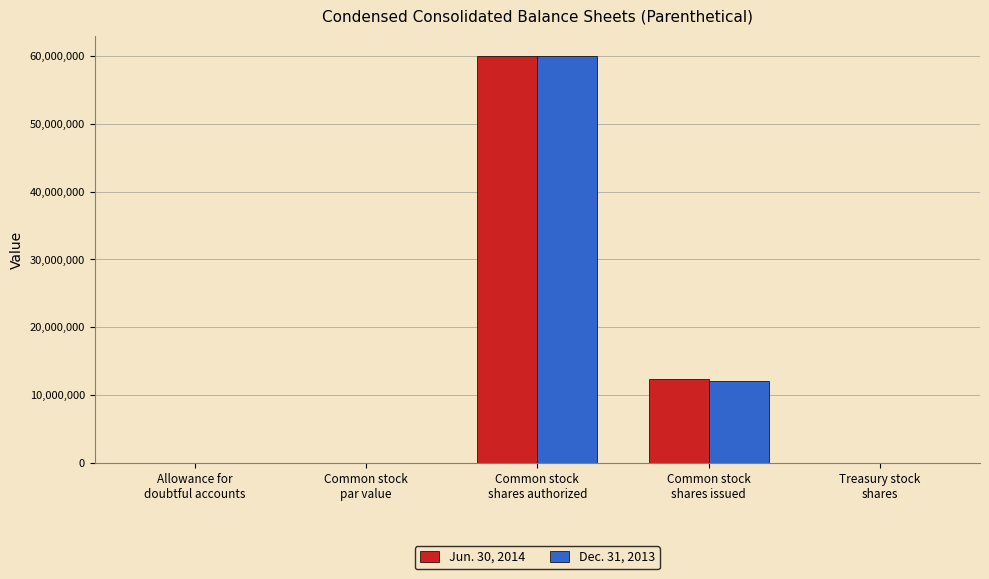

What is the maximum value shown in the chart?

60000000.0